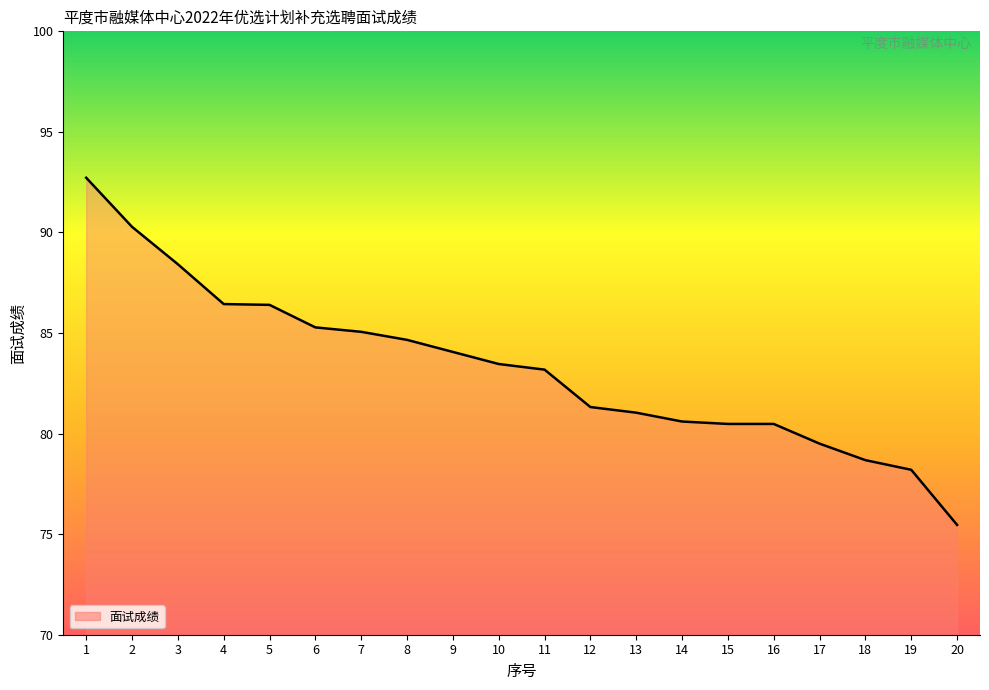

True or false: the data shows 104.3 at 18.

False